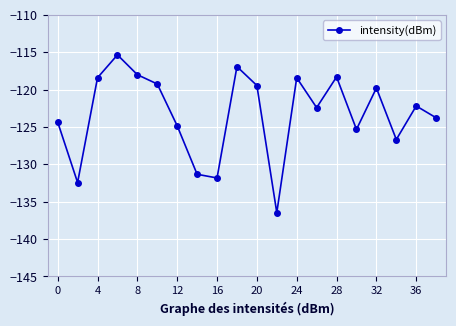

What is the smallest value displayed?

-136.5